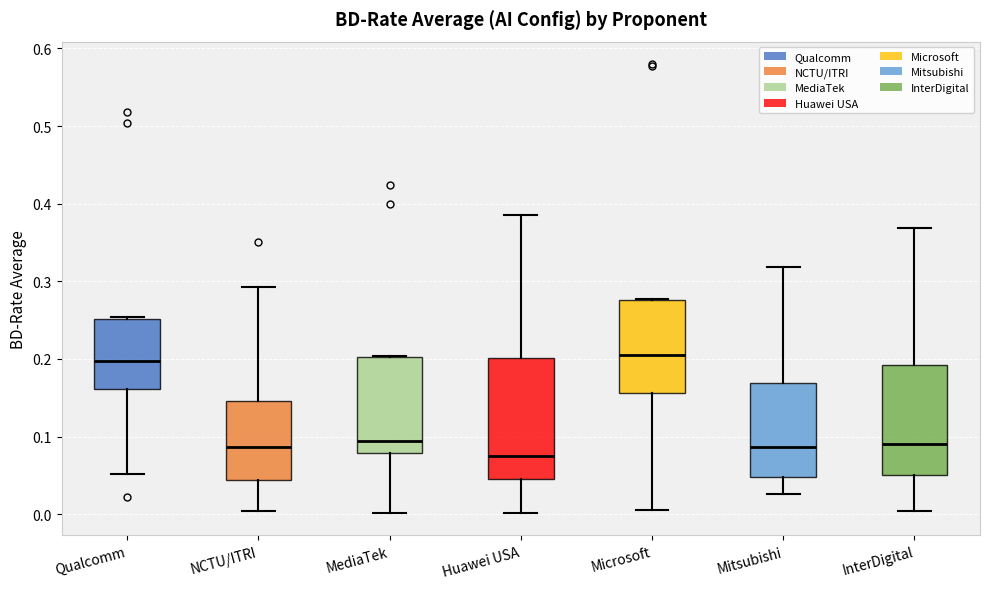

Reading left to right, transcribe this box plot: for each box, give where its median line is, the range the box spans, and where its two whiskers end, as read against the y-axis. The values are not printed on the chart, so give them approximately, as read against the axis.

Qualcomm: median 0.20, box 0.16 to 0.25, whiskers 0.05 to 0.25
NCTU/ITRI: median 0.09, box 0.04 to 0.15, whiskers 0.00 to 0.29
MediaTek: median 0.09, box 0.08 to 0.20, whiskers 0.00 to 0.20
Huawei USA: median 0.07, box 0.05 to 0.20, whiskers 0.00 to 0.39
Microsoft: median 0.20, box 0.16 to 0.28, whiskers 0.00 to 0.28
Mitsubishi: median 0.09, box 0.05 to 0.17, whiskers 0.03 to 0.32
InterDigital: median 0.09, box 0.05 to 0.19, whiskers 0.00 to 0.37